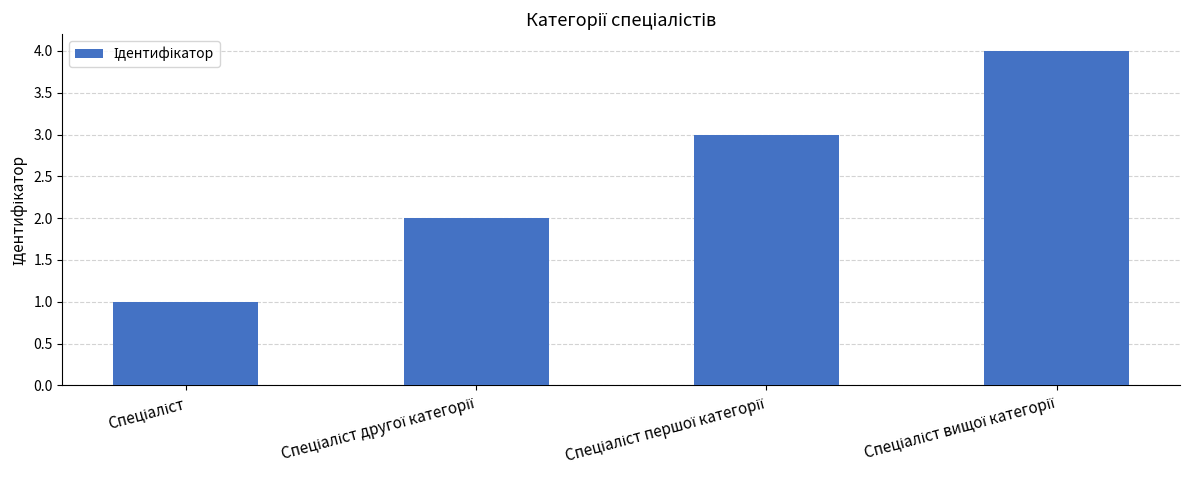

What is the sum of all values?

10